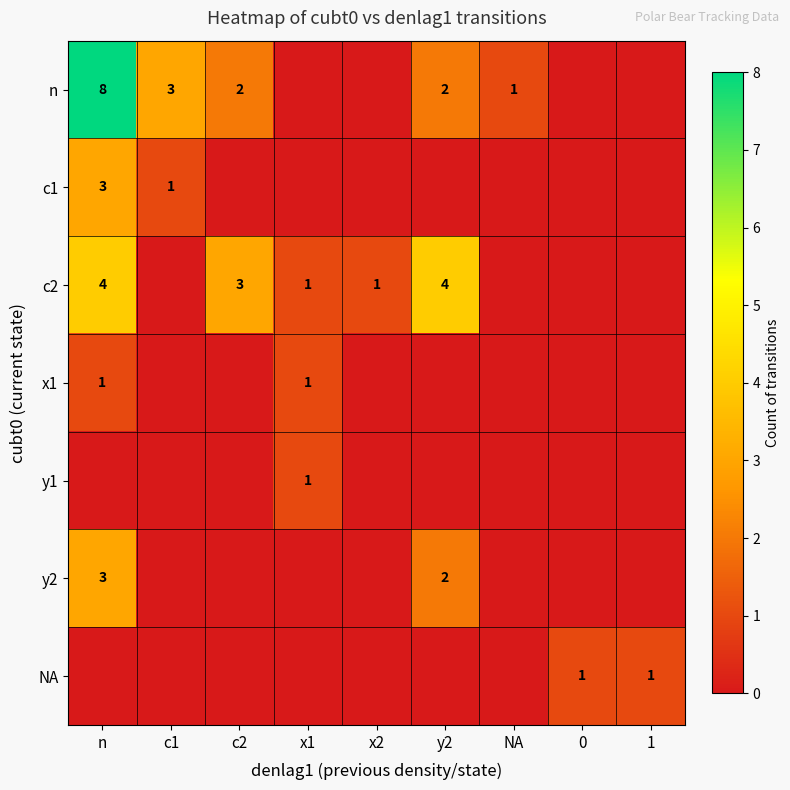

The value of c1 at n is 4. True or false?

False